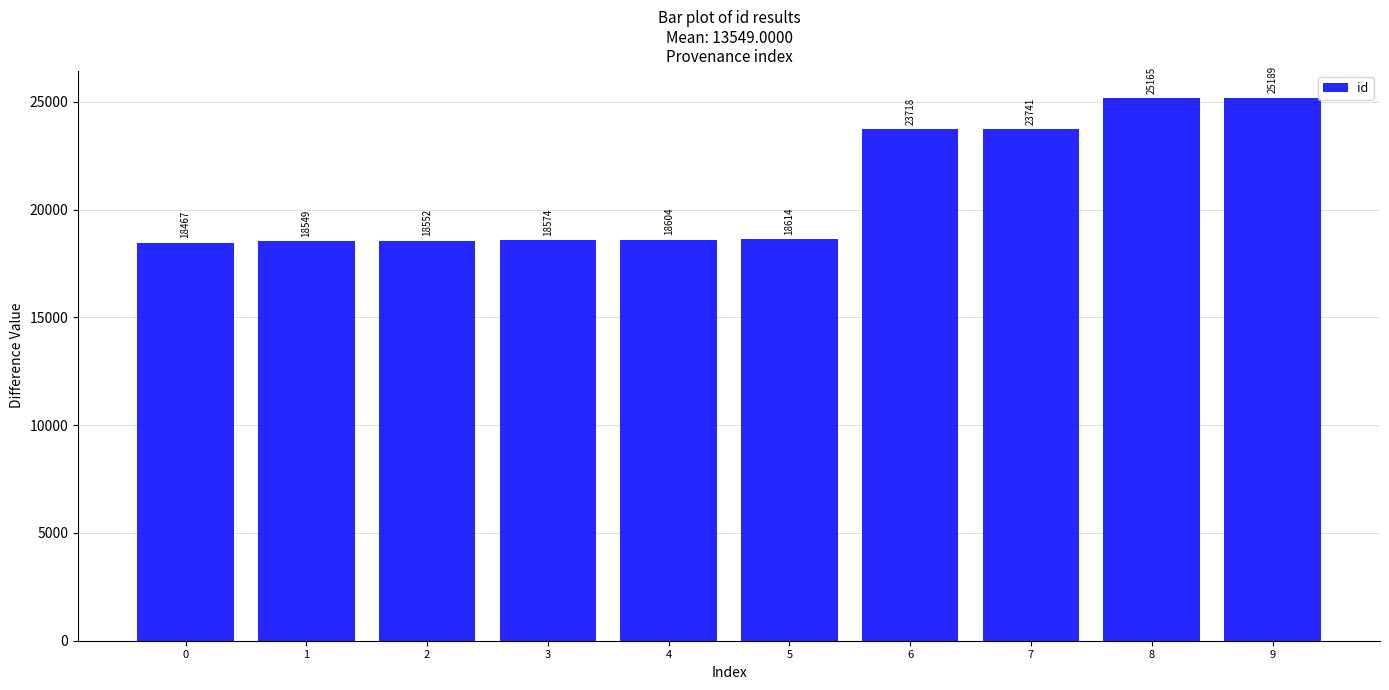

Which has a higher value, 3 or 8?

8